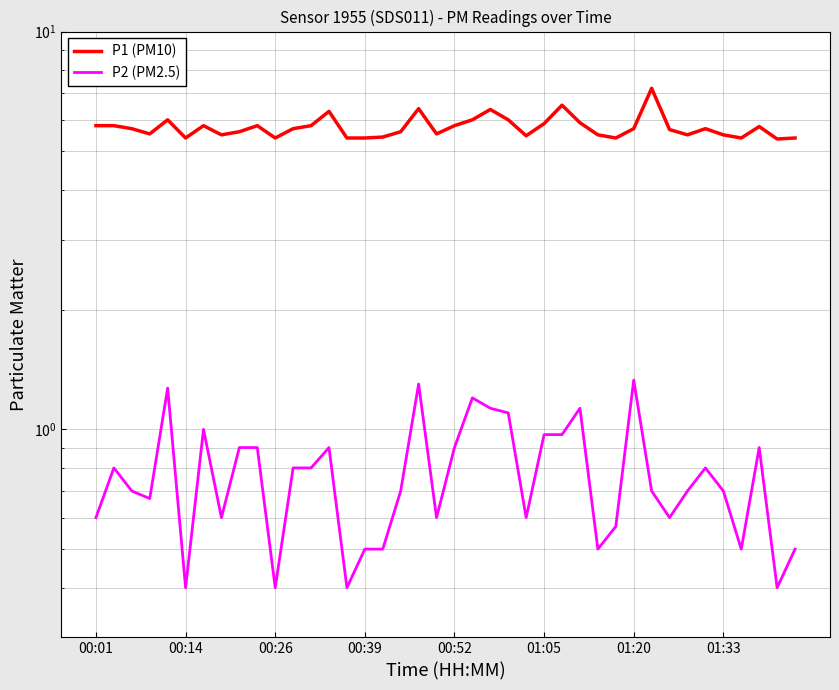

What are all the series names shown in the legend?

P1 (PM10), P2 (PM2.5)